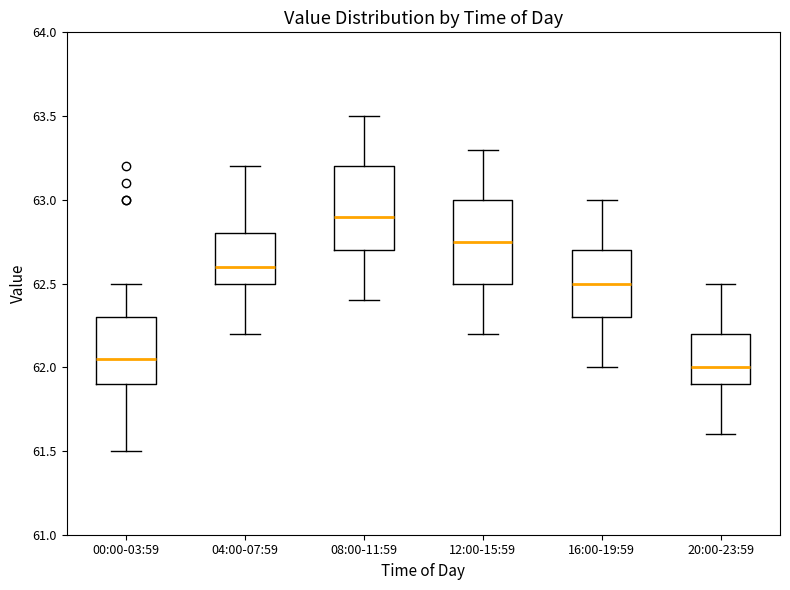

Reading left to right, read every box against the y-axis: the position of its median line, the range the box covers, and the ends of its whiskers. The values are not printed on the chart, so give them approximately, as read against the axis.

00:00-03:59: median 62.05, box 61.90 to 62.30, whiskers 61.50 to 62.50
04:00-07:59: median 62.60, box 62.50 to 62.80, whiskers 62.20 to 63.20
08:00-11:59: median 62.90, box 62.70 to 63.20, whiskers 62.40 to 63.50
12:00-15:59: median 62.75, box 62.50 to 63.00, whiskers 62.20 to 63.30
16:00-19:59: median 62.50, box 62.30 to 62.70, whiskers 62.00 to 63.00
20:00-23:59: median 62.00, box 61.90 to 62.20, whiskers 61.60 to 62.50